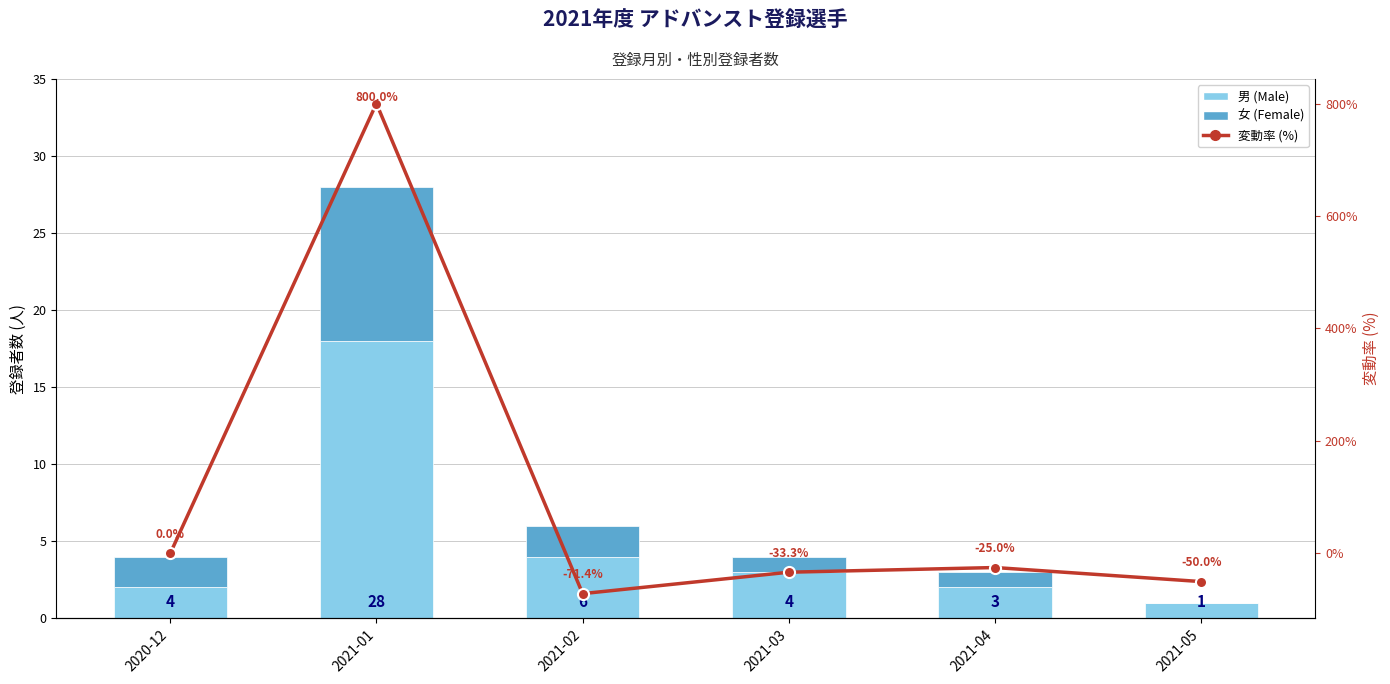

Between 2021-01 and 2021-04, which is larger?

2021-01